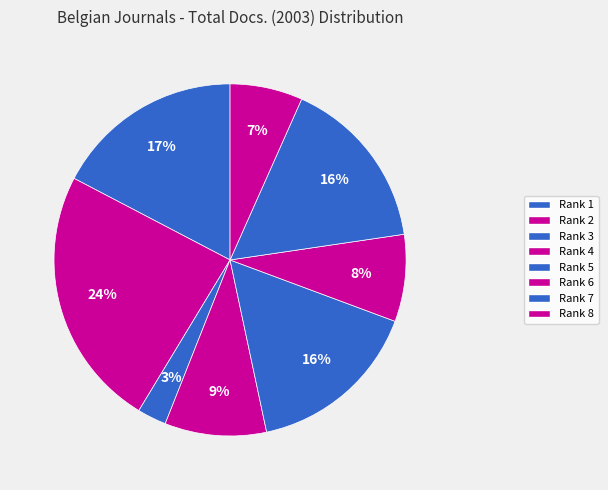

To the nearest percent, what portion does Rank 5 represent?

16%